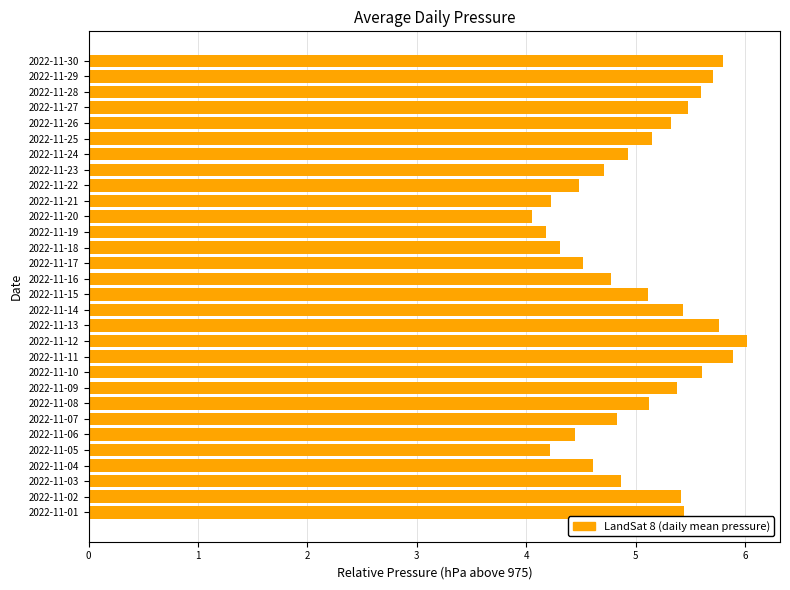

What is the greatest value displayed?

6.0